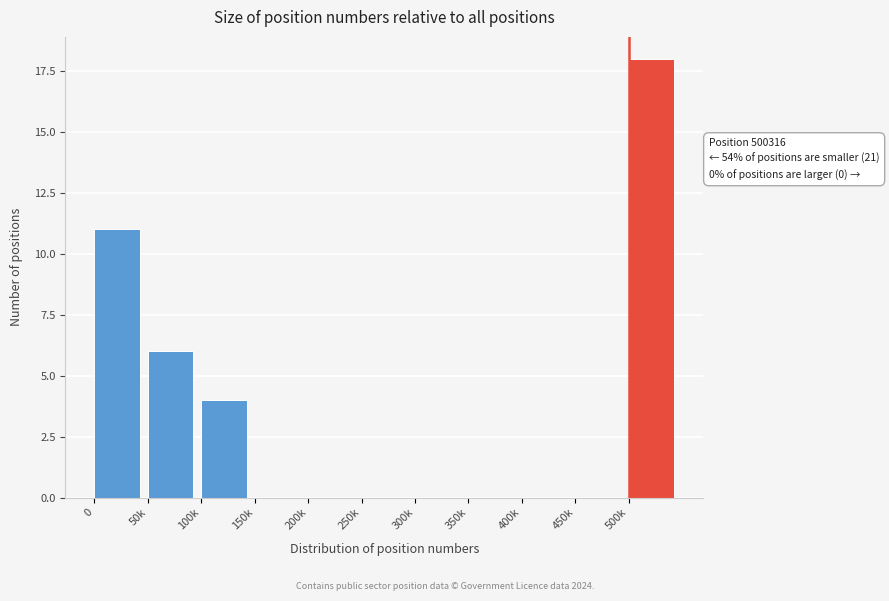

Reading left to right, extract all data points from this chart.

0=11	50k=6	100k=4	150k=0	200k=0	250k=0	300k=0	350k=0	400k=0	450k=0	500k=18